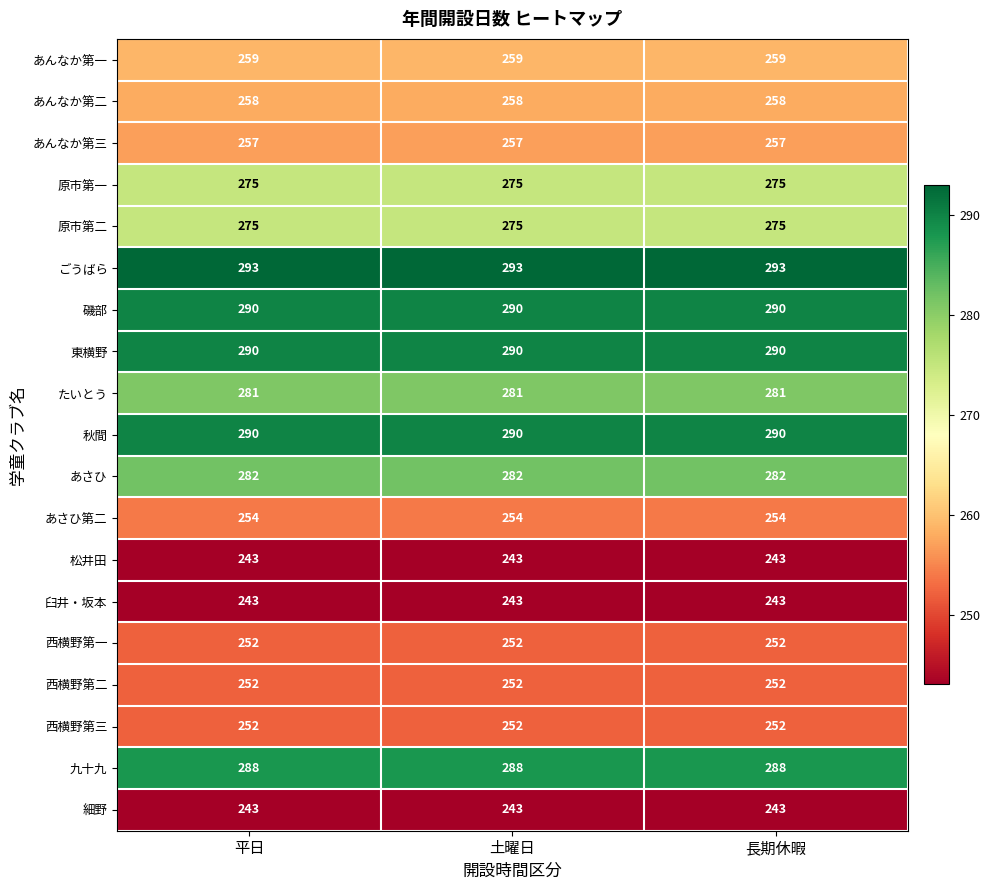

Read the あさひ value at 土曜日.

282